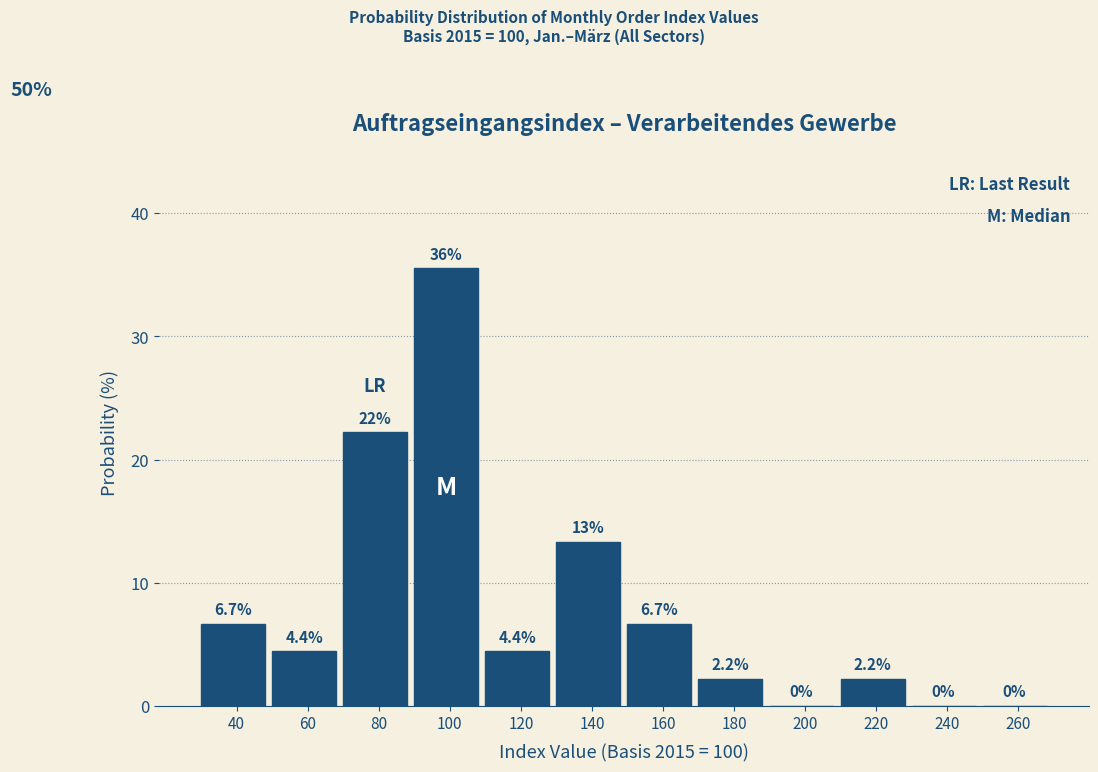

Reading right to left, what are all the values shown in this chart?

260=0.0	240=0.0	220=2.2	200=0.0	180=2.2	160=6.7	140=13.3	120=4.4	100=35.6	80=22.2	60=4.4	40=6.7